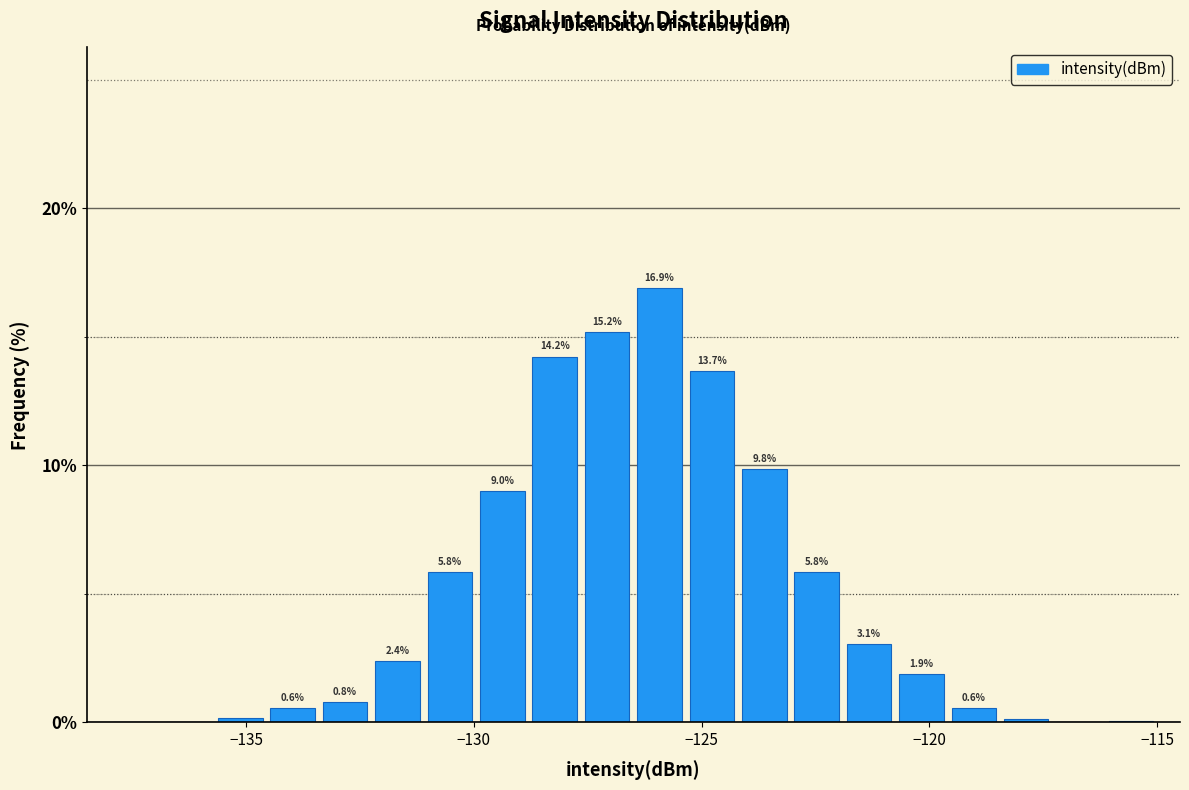

Read against the x-axis, roughly where is the centre of the tallest bar?

-126.0